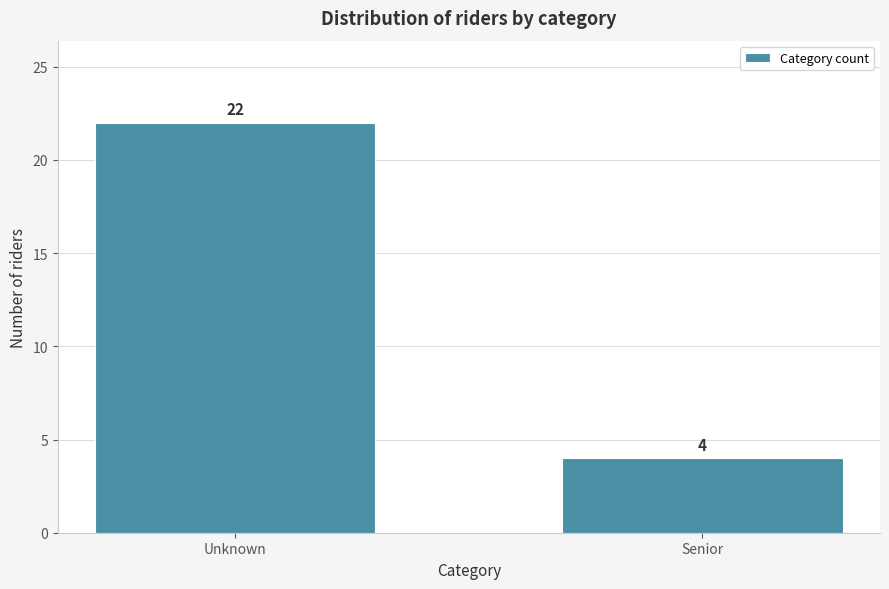

Reading right to left, extract all data points from this chart.

4	22